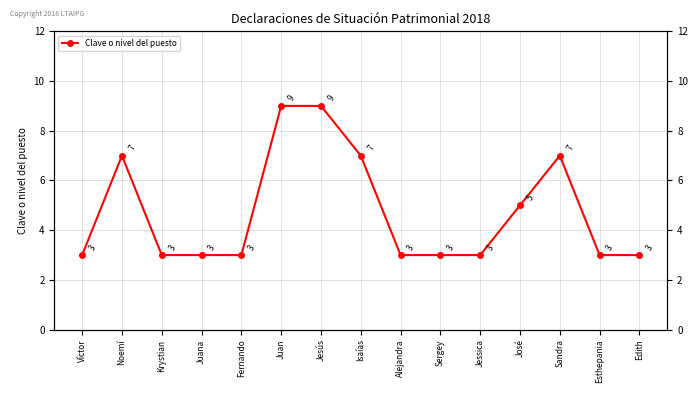

What position from the right is Víctor?

15